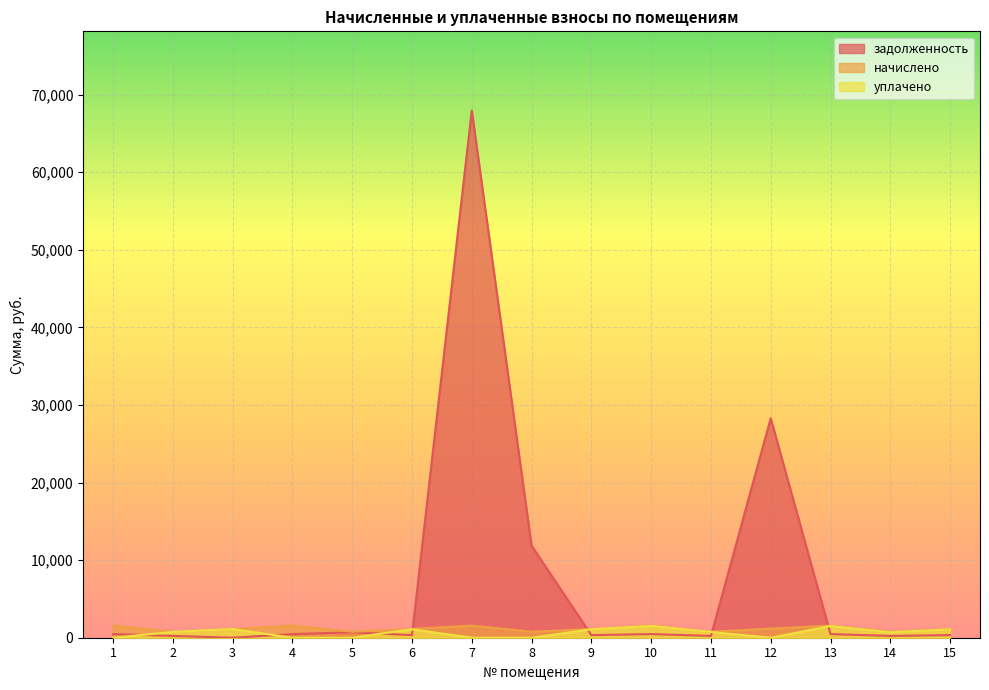

Count the number of categories in the chart.

15